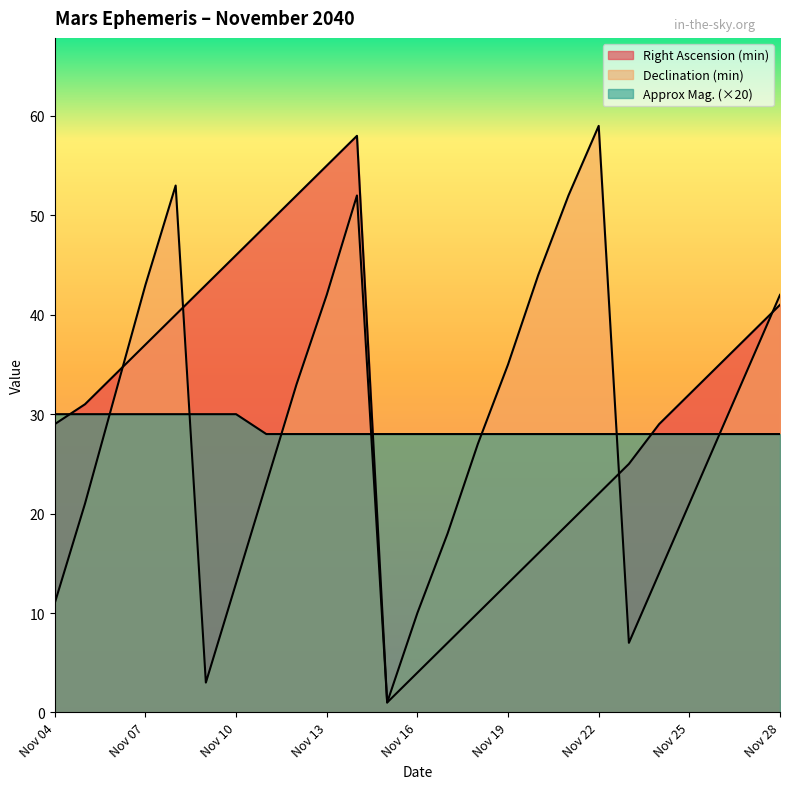

What is the minimum value shown in the chart?

1